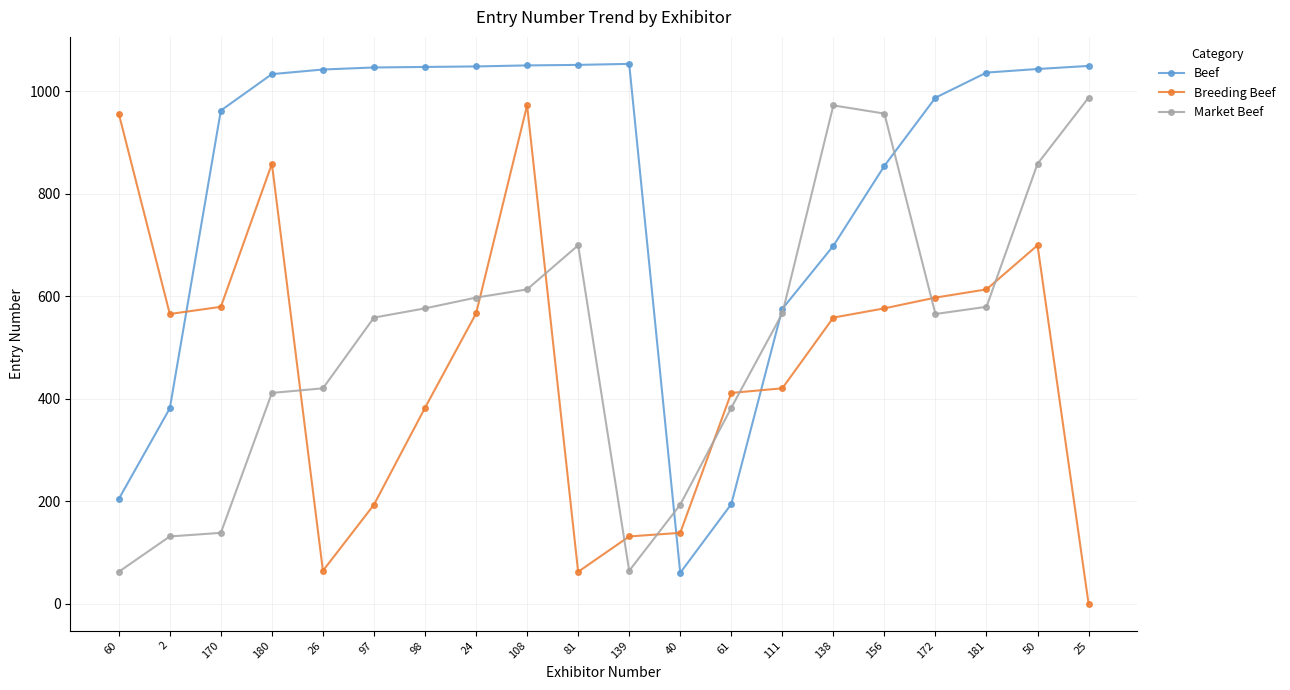

Where does the Breeding Beef series first go above 565?

60